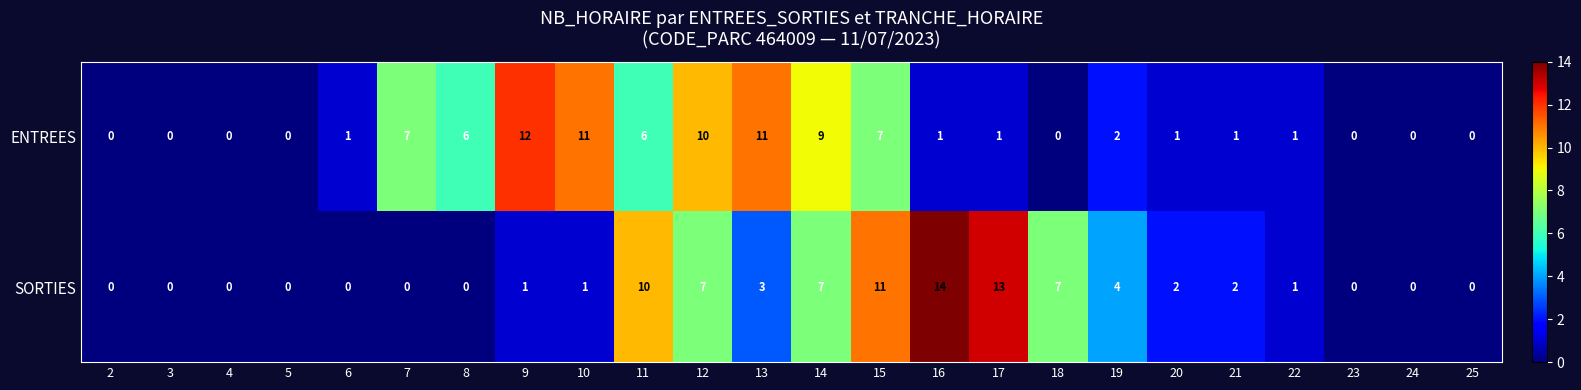

Which series has the largest total across all categories?

ENTREES